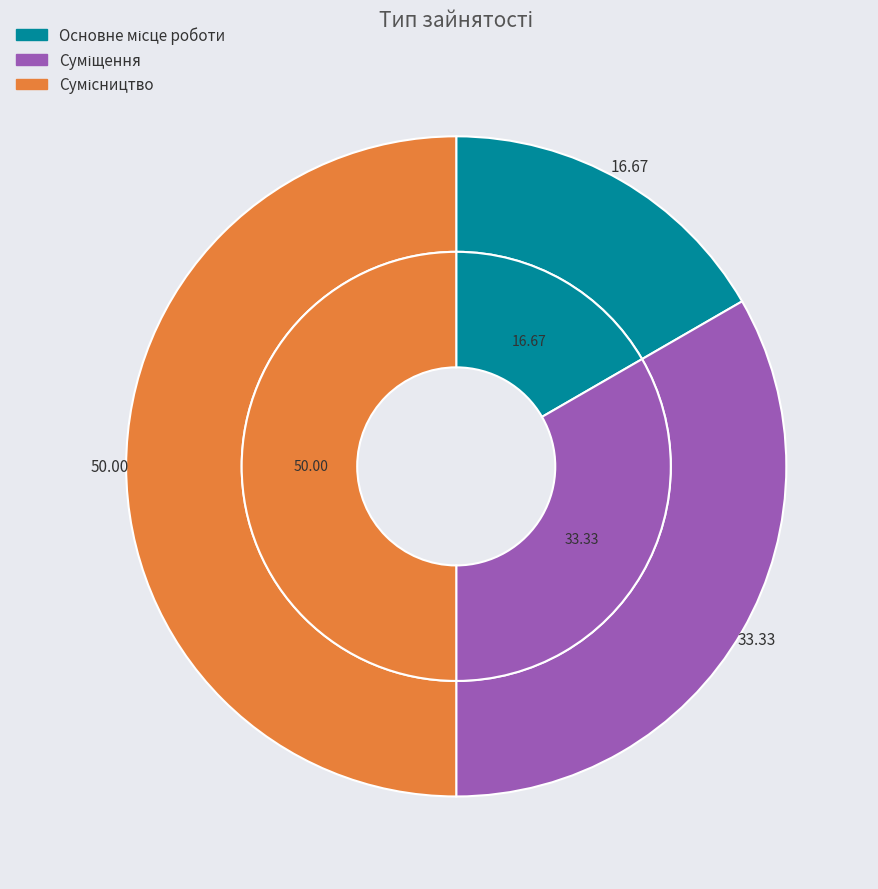

Rank the categories by value from lowest to highest.

Основне місце роботи, Суміщення, Сумісництво